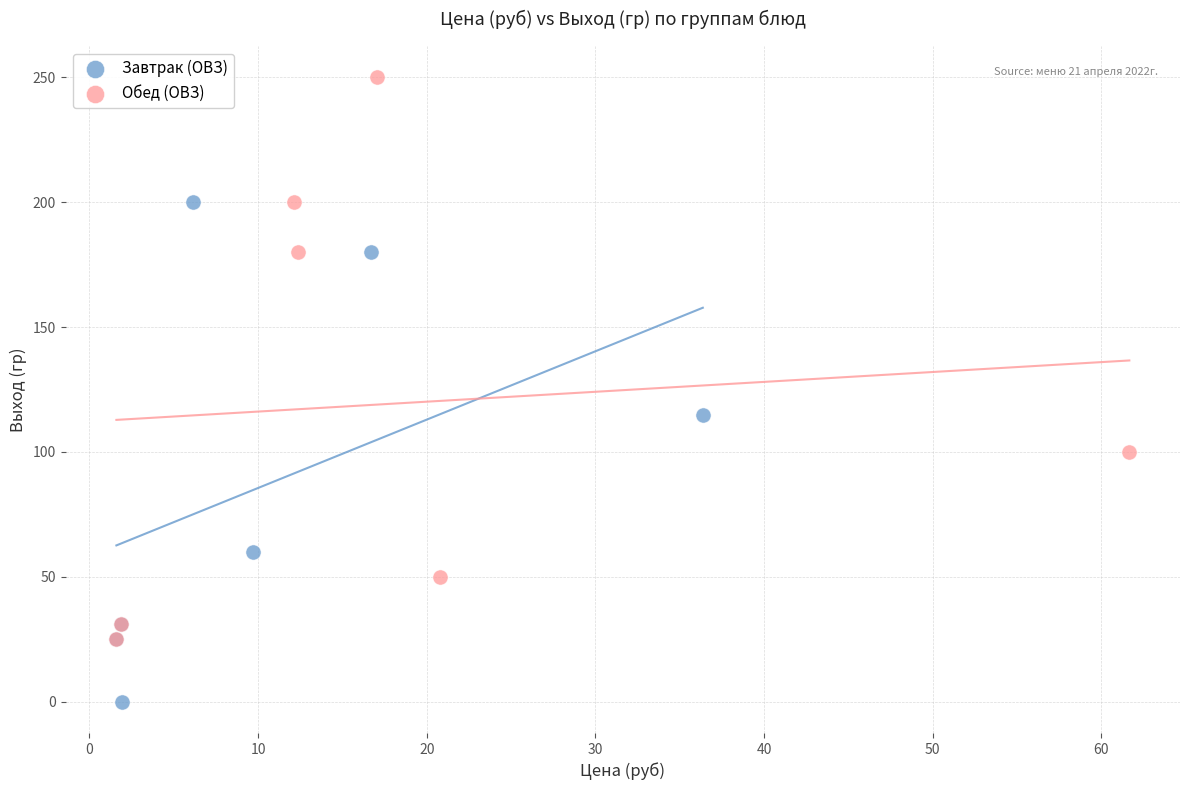

What are all the series names shown in the legend?

Завтрак (ОВЗ), Обед (ОВЗ)